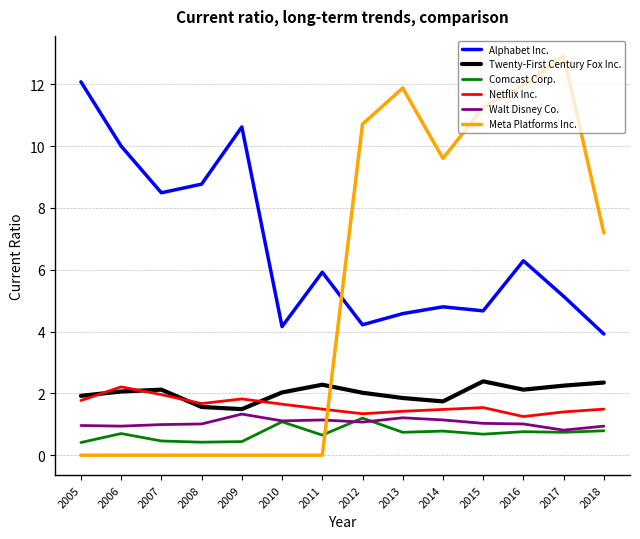

Which category has the highest value across all series?

2017